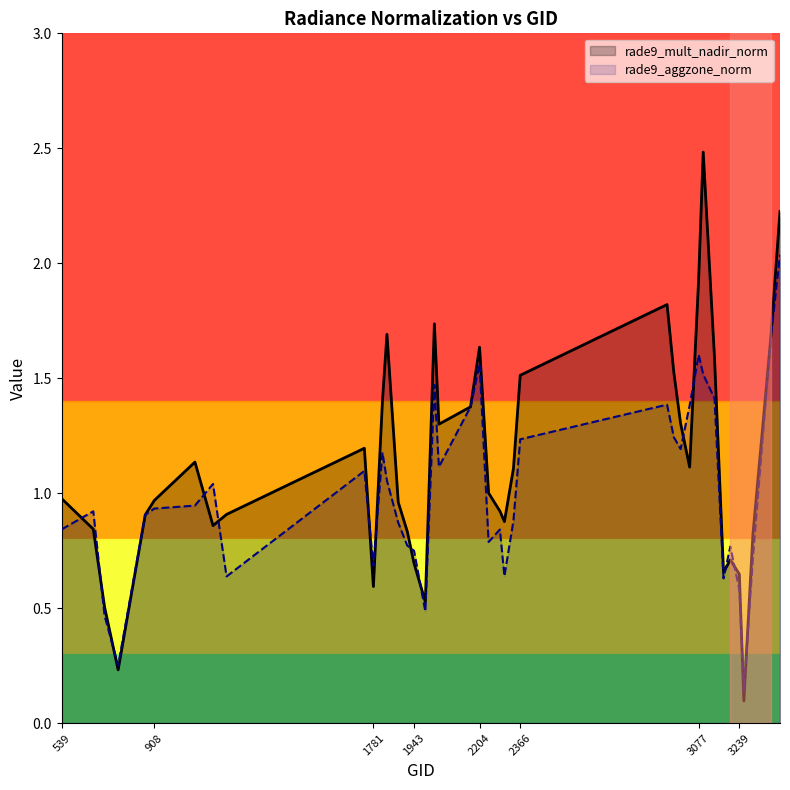

How many lines are shown in the chart?

2